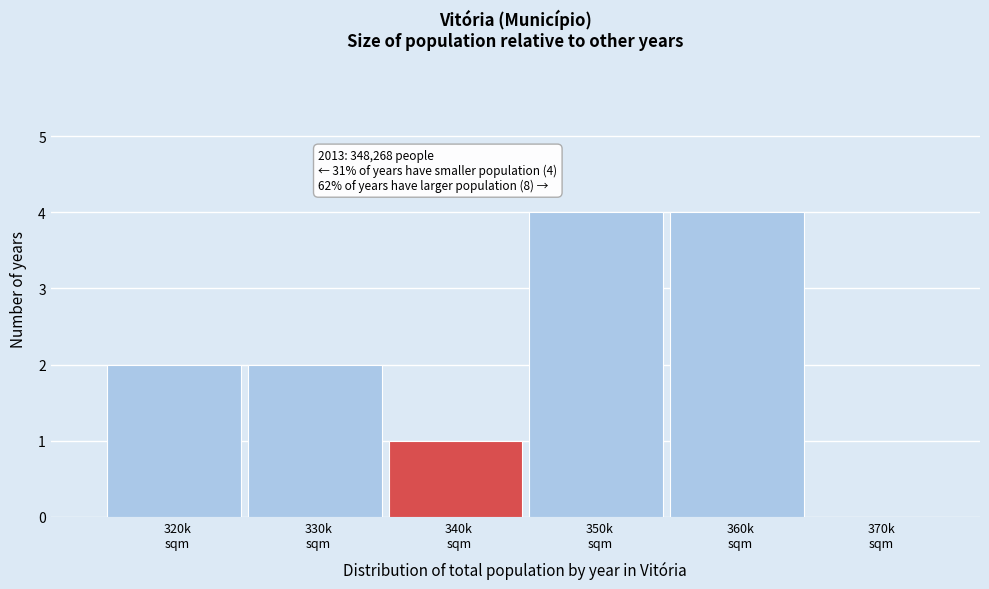

What is the greatest value displayed?

4